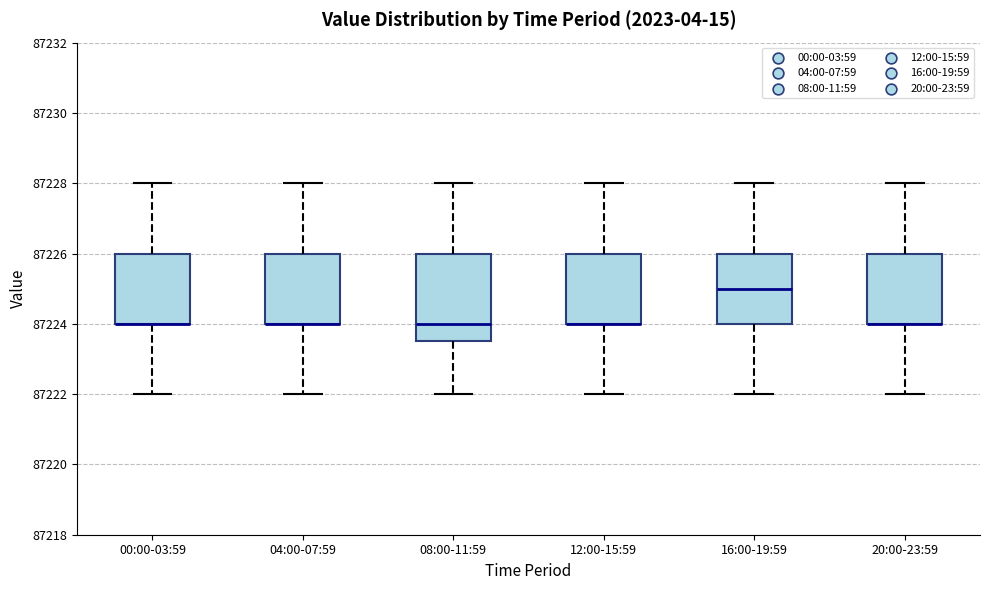

Reading left to right, transcribe this box plot: for each box, give where its median line is, the range the box spans, and where its two whiskers end, as read against the y-axis. The values are not printed on the chart, so give them approximately, as read against the axis.

00:00-03:59: median 87224.0 (drawn on the box's lower edge), box 87224.0 to 87226.0, whiskers 87222.0 to 87228.0
04:00-07:59: median 87224.0 (drawn on the box's lower edge), box 87224.0 to 87226.0, whiskers 87222.0 to 87228.0
08:00-11:59: median 87224.0, box 87223.6 to 87226.0, whiskers 87222.0 to 87228.0
12:00-15:59: median 87224.0 (drawn on the box's lower edge), box 87224.0 to 87226.0, whiskers 87222.0 to 87228.0
16:00-19:59: median 87225.0, box 87224.0 to 87226.0, whiskers 87222.0 to 87228.0
20:00-23:59: median 87224.0 (drawn on the box's lower edge), box 87224.0 to 87226.0, whiskers 87222.0 to 87228.0